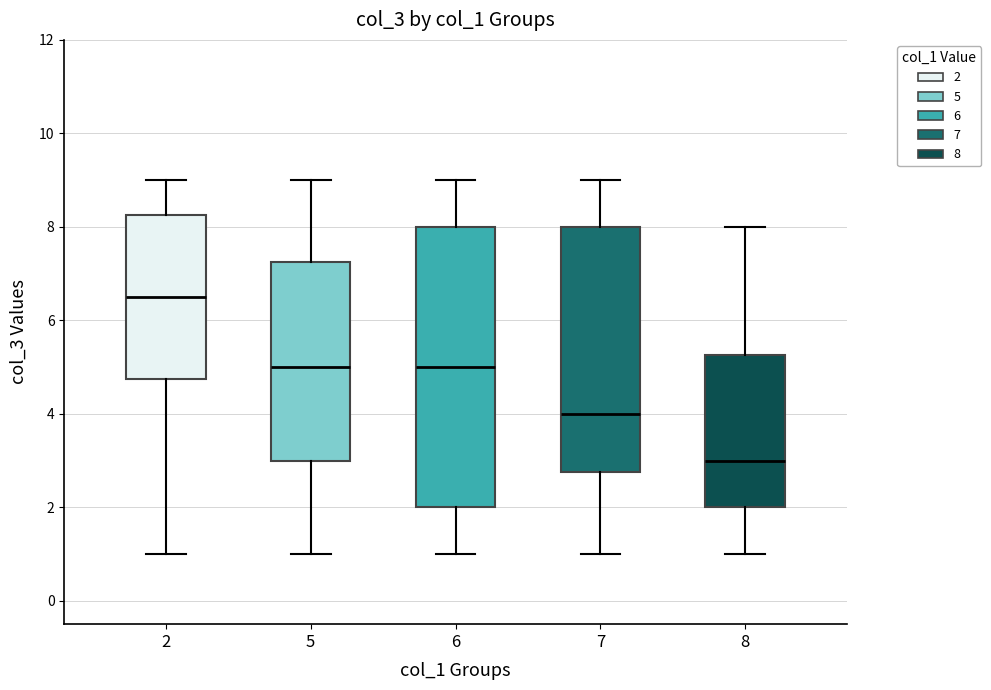

Reading left to right, transcribe this box plot: for each box, give where its median line is, the range the box spans, and where its two whiskers end, as read against the y-axis. The values are not printed on the chart, so give them approximately, as read against the axis.

2: median 6.6, box 4.8 to 8.2, whiskers 1.0 to 9.0
5: median 5.0, box 3.0 to 7.2, whiskers 1.0 to 9.0
6: median 5.0, box 2.0 to 8.0, whiskers 1.0 to 9.0
7: median 4.0, box 2.8 to 8.0, whiskers 1.0 to 9.0
8: median 3.0, box 2.0 to 5.2, whiskers 1.0 to 8.0